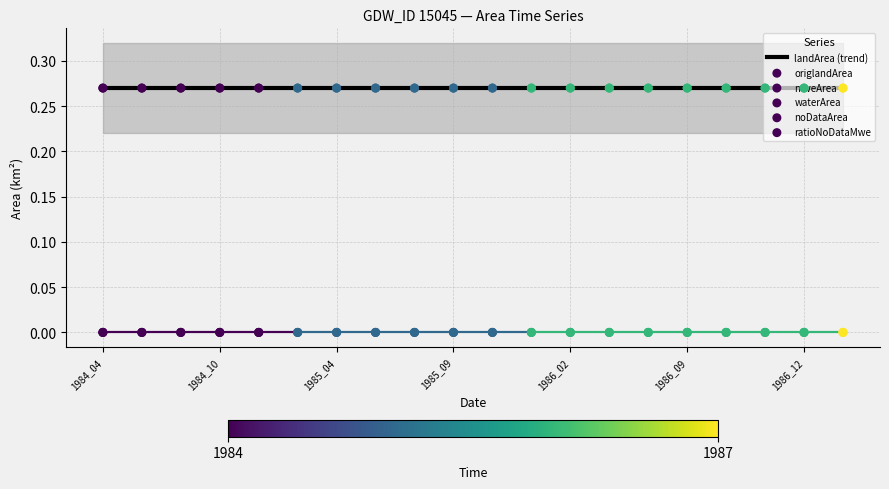

Which series reaches the maximum Y coordinate?

landArea (trend)